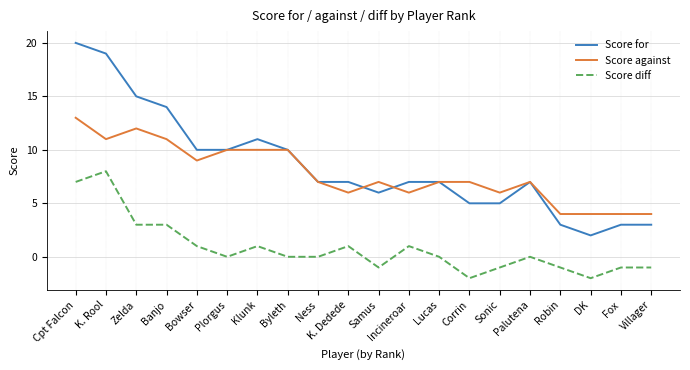

Where does the Score for series first go above 7?

Cpt Falcon